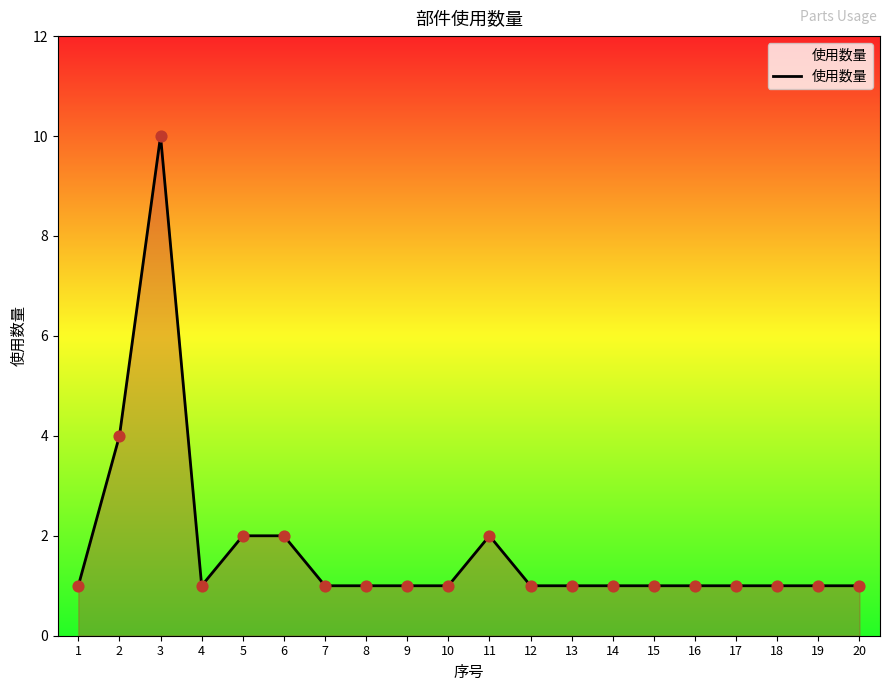

Between 4 and 5, which is larger?

5